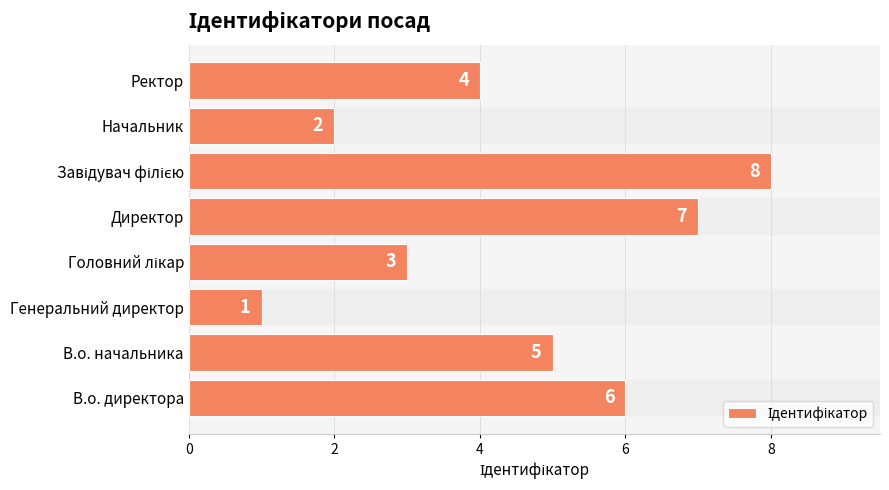

What is the maximum value shown in the chart?

8